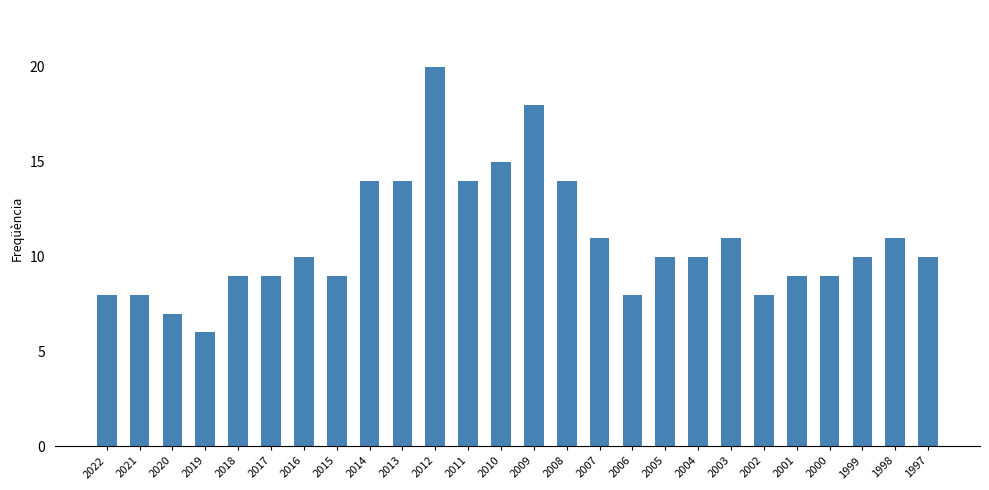

What is the difference between the maximum and minimum values?

14